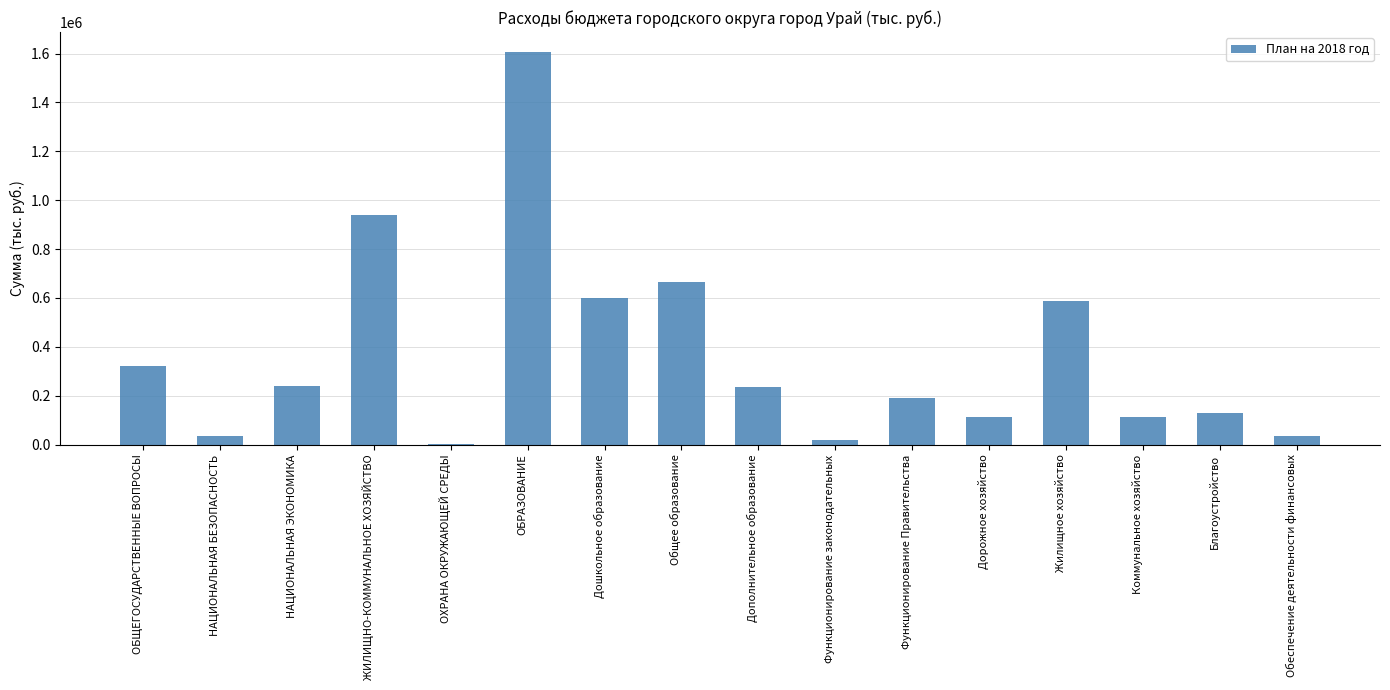

How many series are shown in this chart?

1